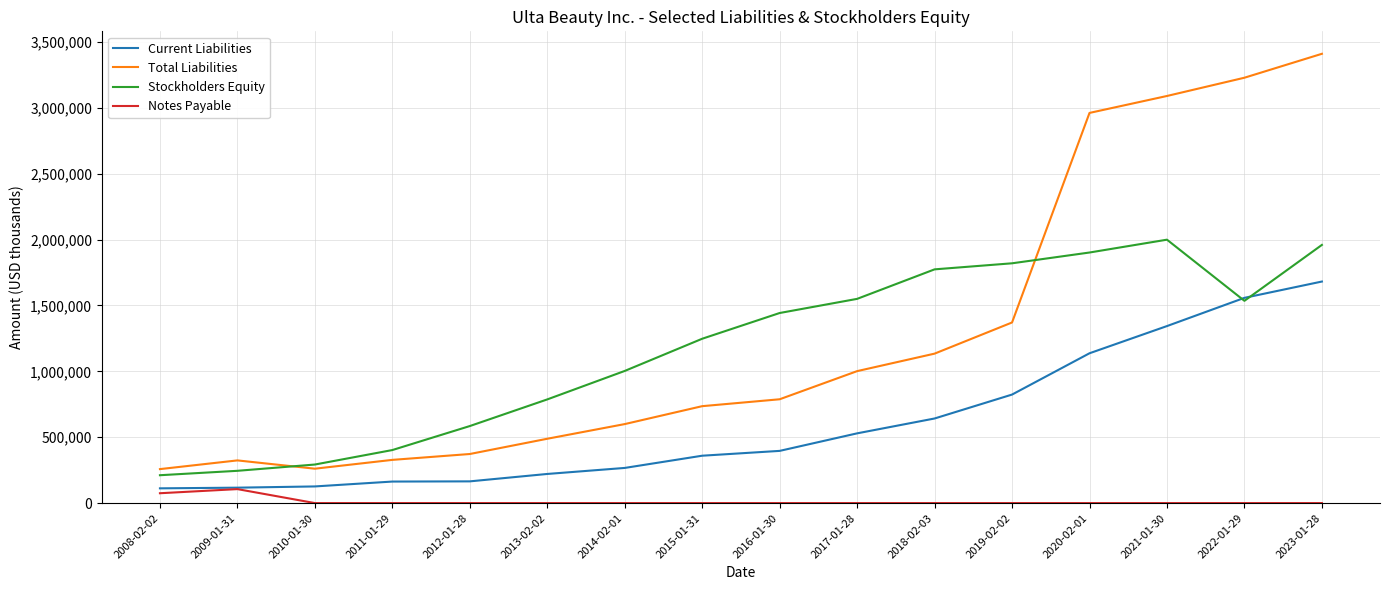

What is the maximum value for Stockholders Equity?

1999549